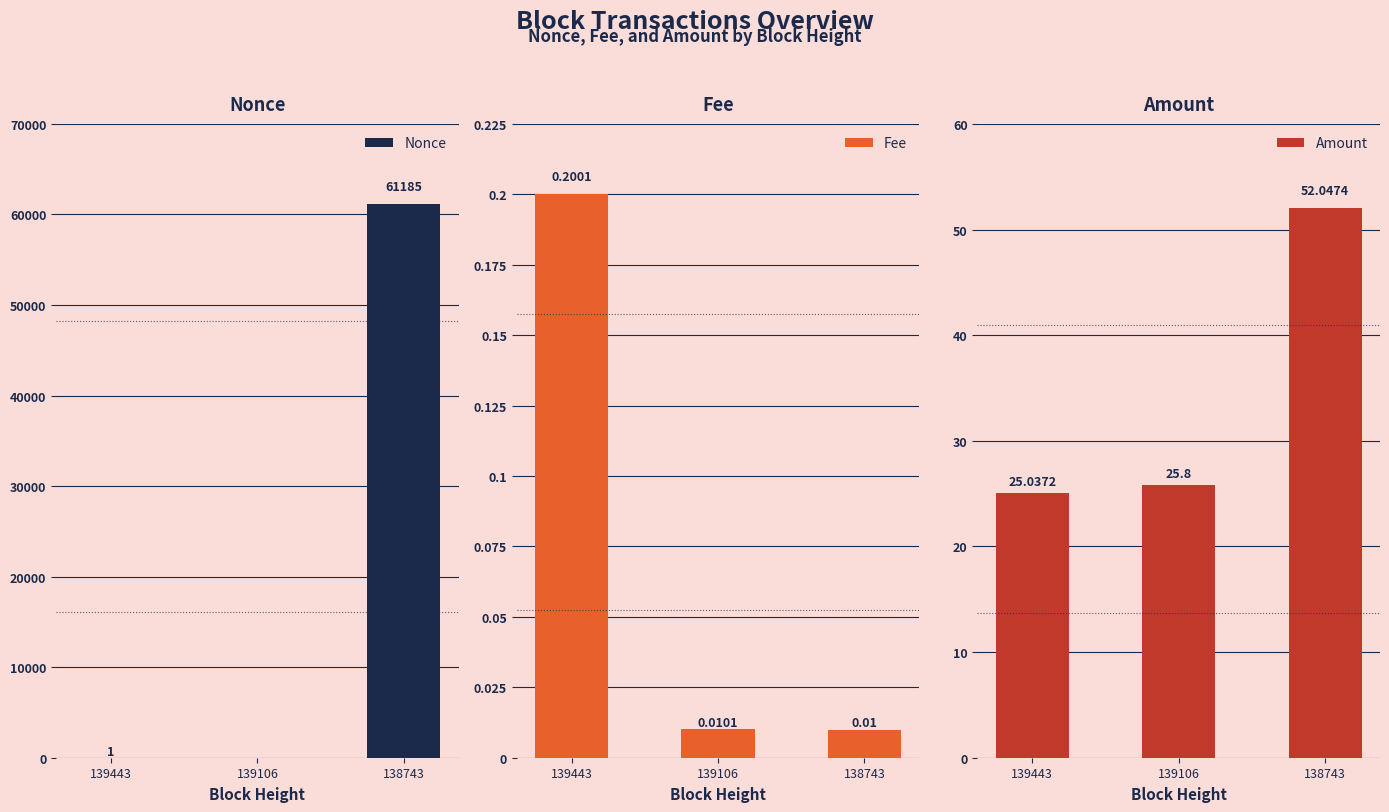

What is the total value across all series at 138743?

61237.1